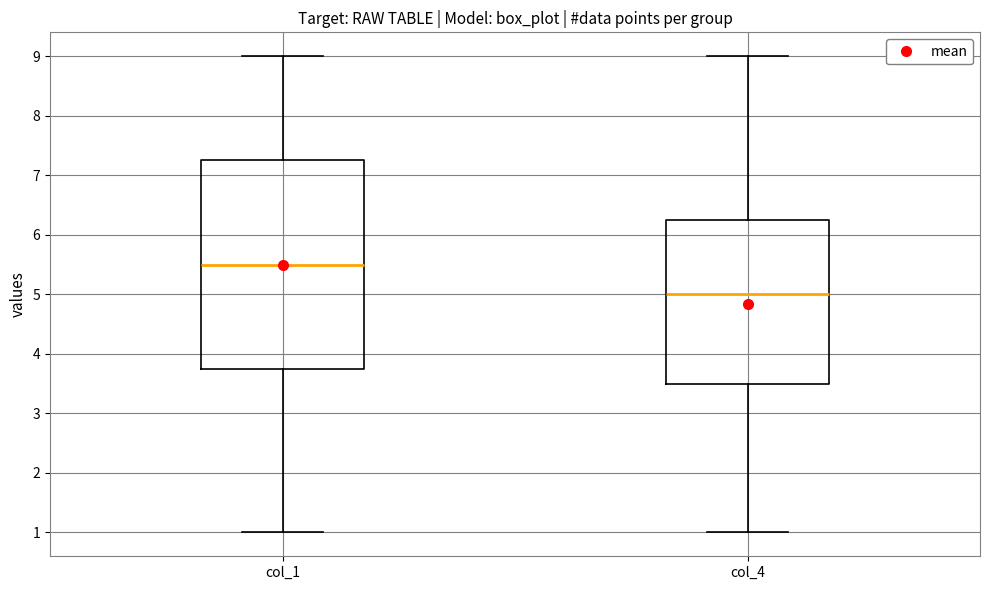

Reading left to right, transcribe this box plot: for each box, give where its median line is, the range the box spans, and where its two whiskers end, as read against the y-axis. The values are not printed on the chart, so give them approximately, as read against the axis.

col_1: median 5.5, box 3.8 to 7.3, whiskers 1.0 to 9.0
col_4: median 5.0, box 3.5 to 6.3, whiskers 1.0 to 9.0